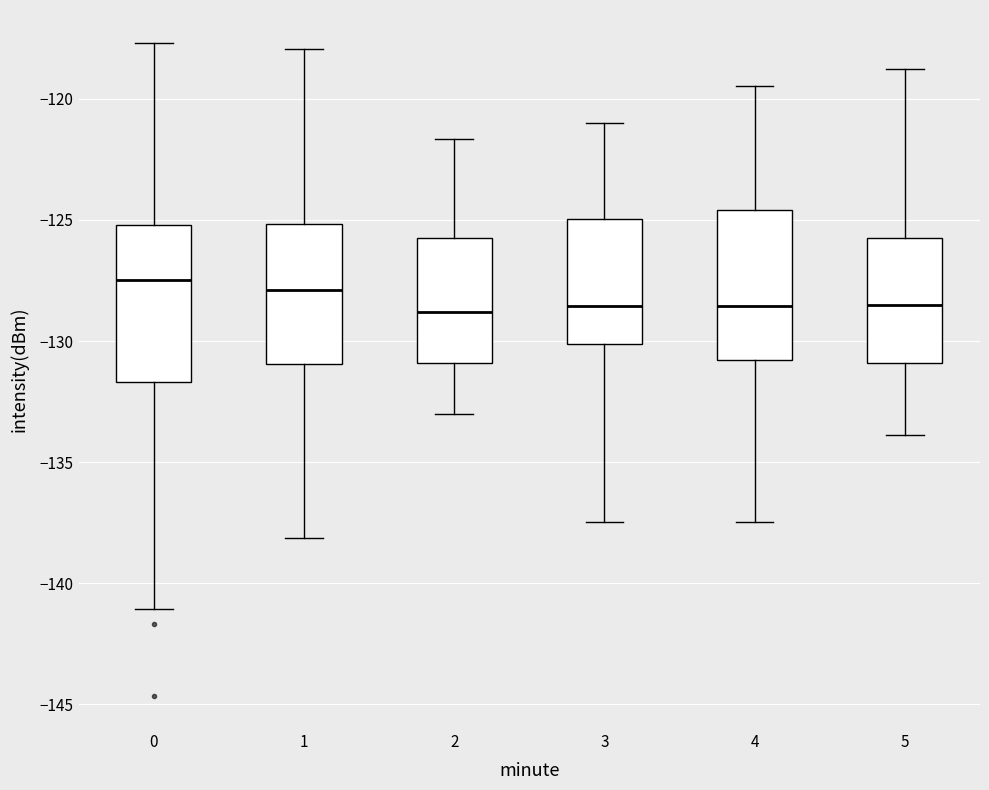

Reading left to right, read every box against the y-axis: the position of its median line, the range the box covers, and the ends of its whiskers. The values are not printed on the chart, so give them approximately, as read against the axis.

0: median -127.5, box -131.5 to -125.0, whiskers -141.0 to -117.5
1: median -128.0, box -131.0 to -125.0, whiskers -138.0 to -118.0
2: median -129.0, box -131.0 to -125.5, whiskers -133.0 to -121.5
3: median -128.5, box -130.0 to -125.0, whiskers -137.5 to -121.0
4: median -128.5, box -131.0 to -124.5, whiskers -137.5 to -119.5
5: median -128.5, box -131.0 to -125.5, whiskers -134.0 to -119.0